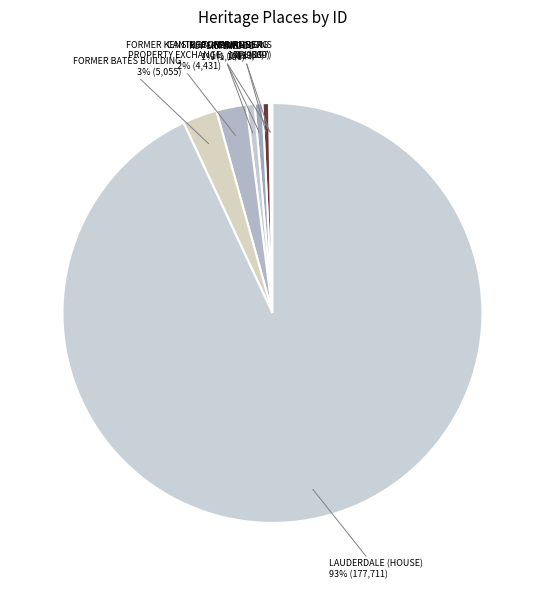

The MURWEH slice represents 1% of the pie. True or false?

True